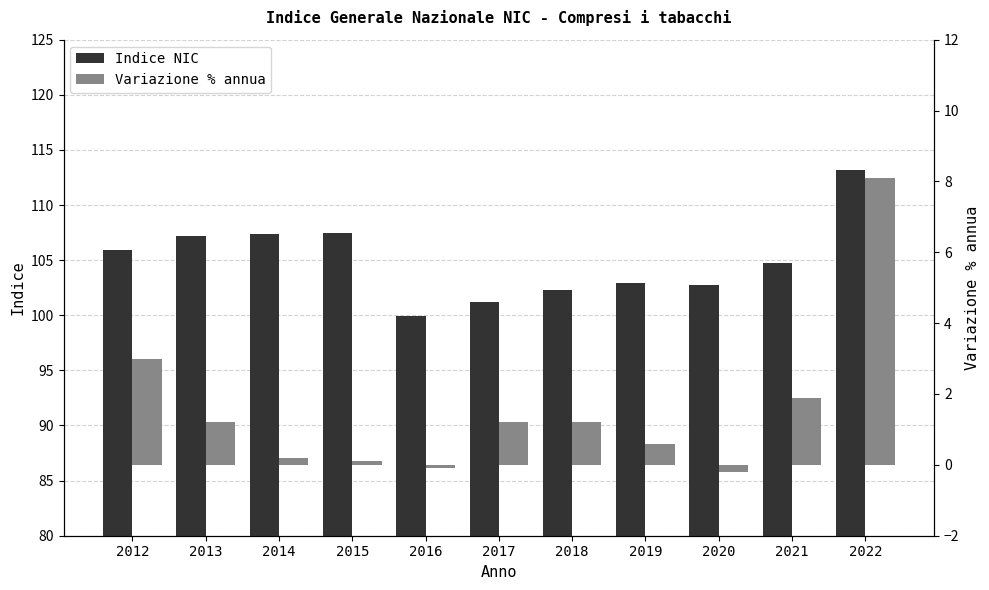

Which series has the widest spread of values?

Indice NIC